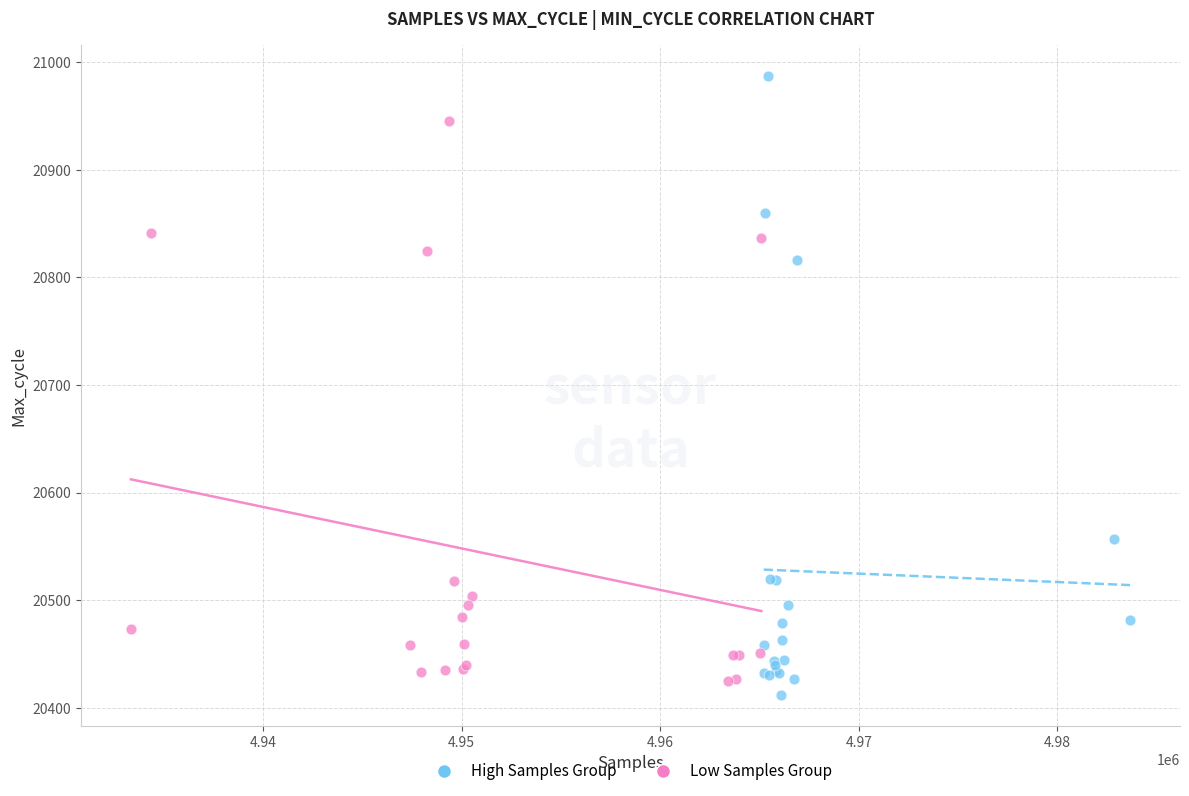

Which series has the widest spread of Y values?

High Samples Group